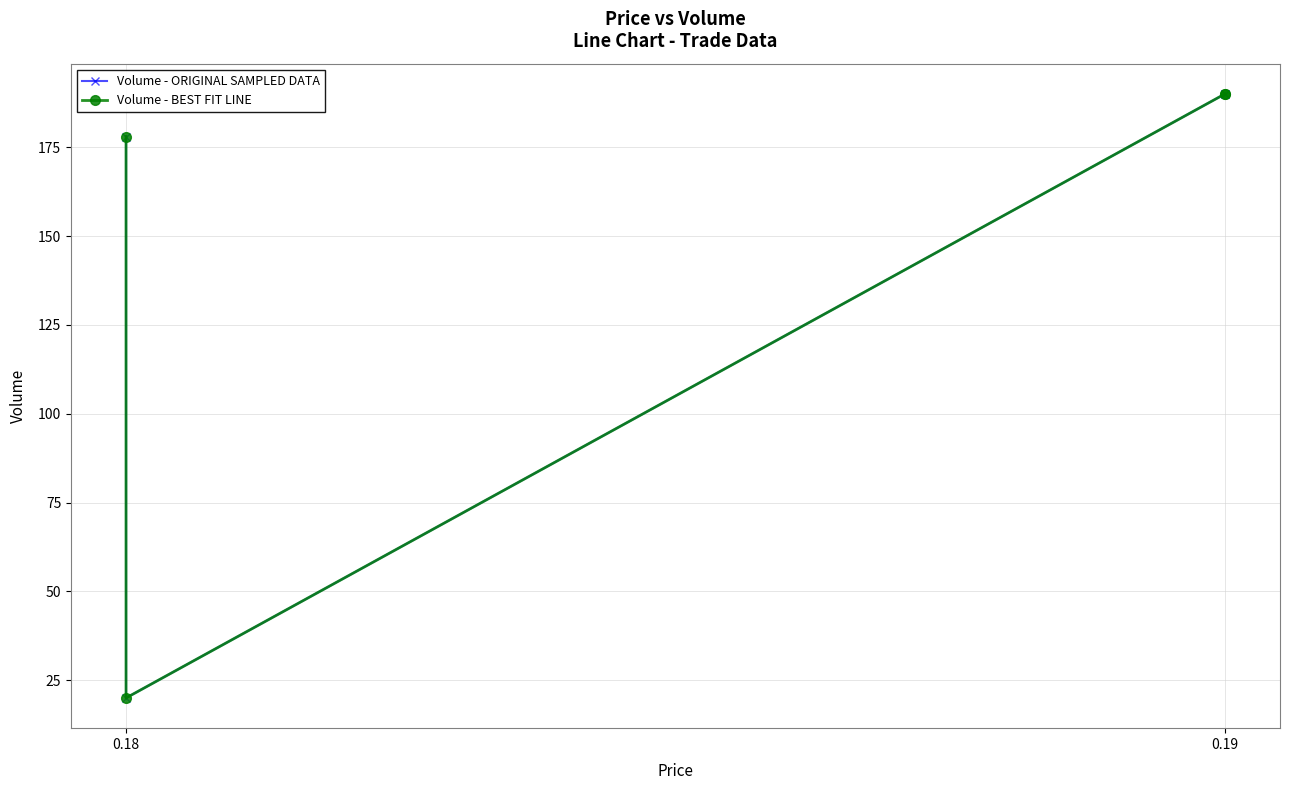

Which series has the largest total across all categories?

Volume - ORIGINAL SAMPLED DATA